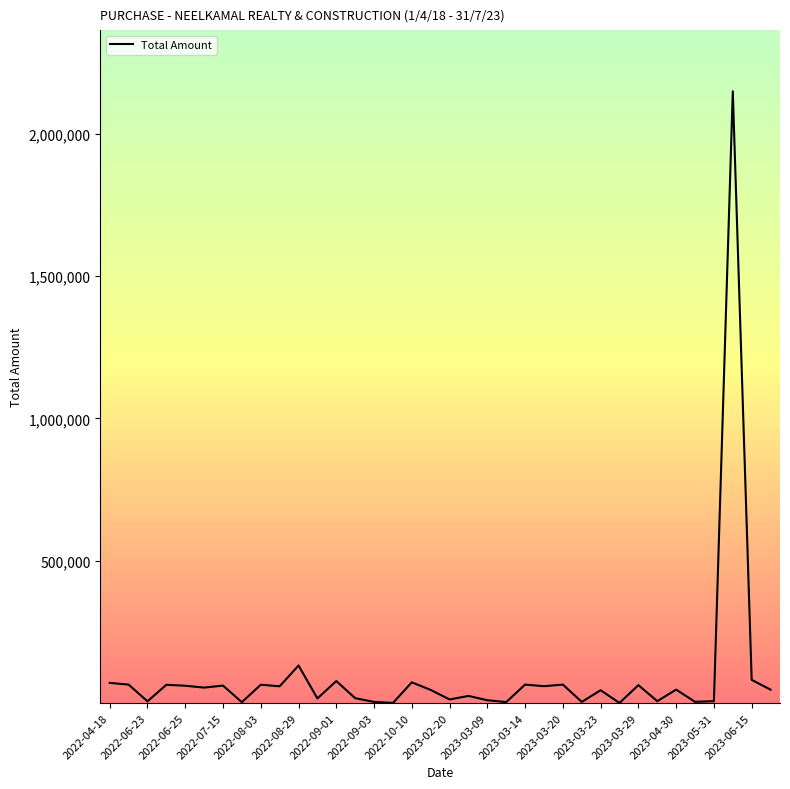

What is the difference between the maximum and second lowest values?

2147098.5